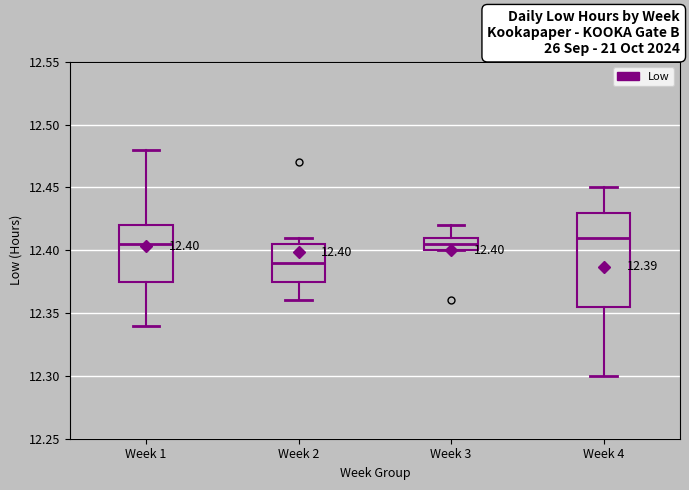

Comparing the boxes themselves (not the whiskers), which one is the tallest?

Week 4